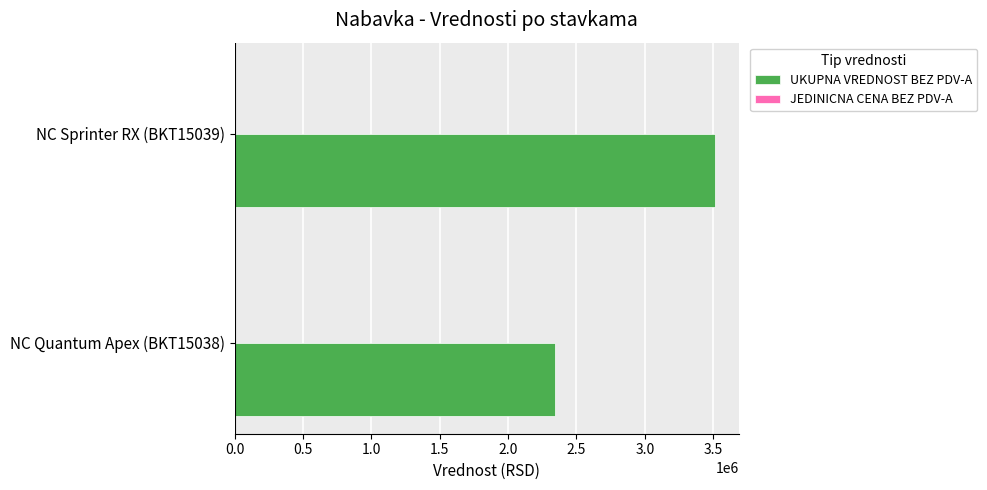

Where is UKUPNA VREDNOST BEZ PDV-A nearest to the value 2926125?

NC Quantum Apex (BKT15038)